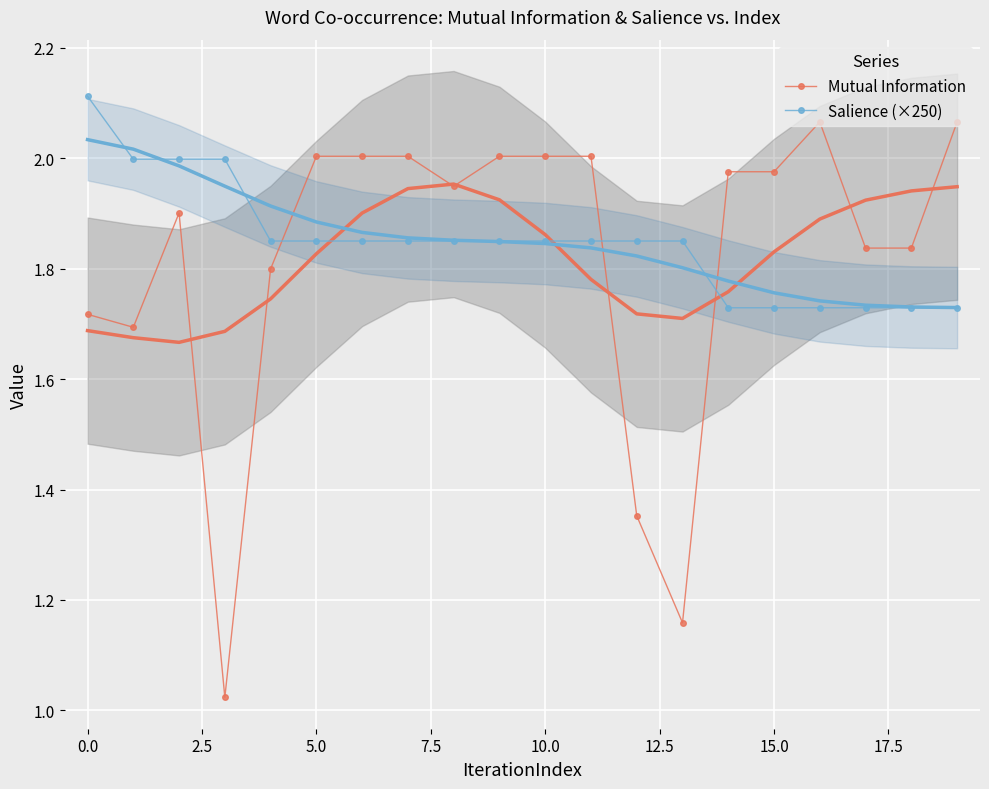

True or false: Mutual Information has more than 0 interior local peaks.

True